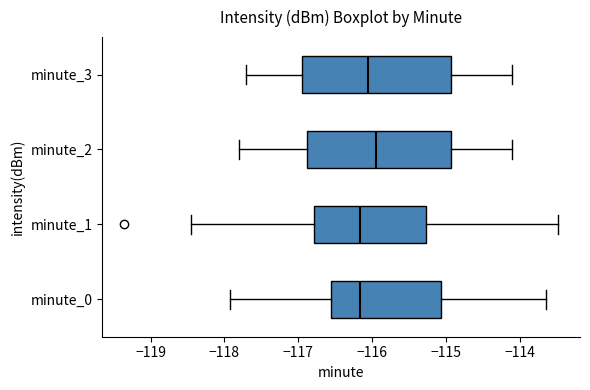

Reading bottom to top, transcribe this box plot: for each box, give where its median line is, the range the box spans, and where its two whiskers end, as read against the x-axis. The values are not printed on the chart, so give them approximately, as read against the axis.

minute_0: median -116.2, box -116.6 to -115.1, whiskers -117.9 to -113.6
minute_1: median -116.2, box -116.8 to -115.3, whiskers -118.5 to -113.5
minute_2: median -115.9, box -116.9 to -114.9, whiskers -117.8 to -114.1
minute_3: median -116.0, box -116.9 to -114.9, whiskers -117.7 to -114.1